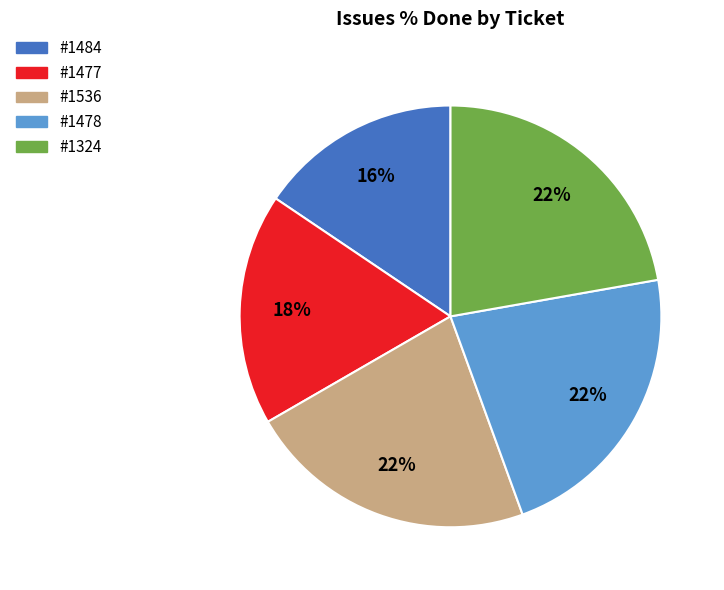

To the nearest percent, what is the average slice percentage?

20%